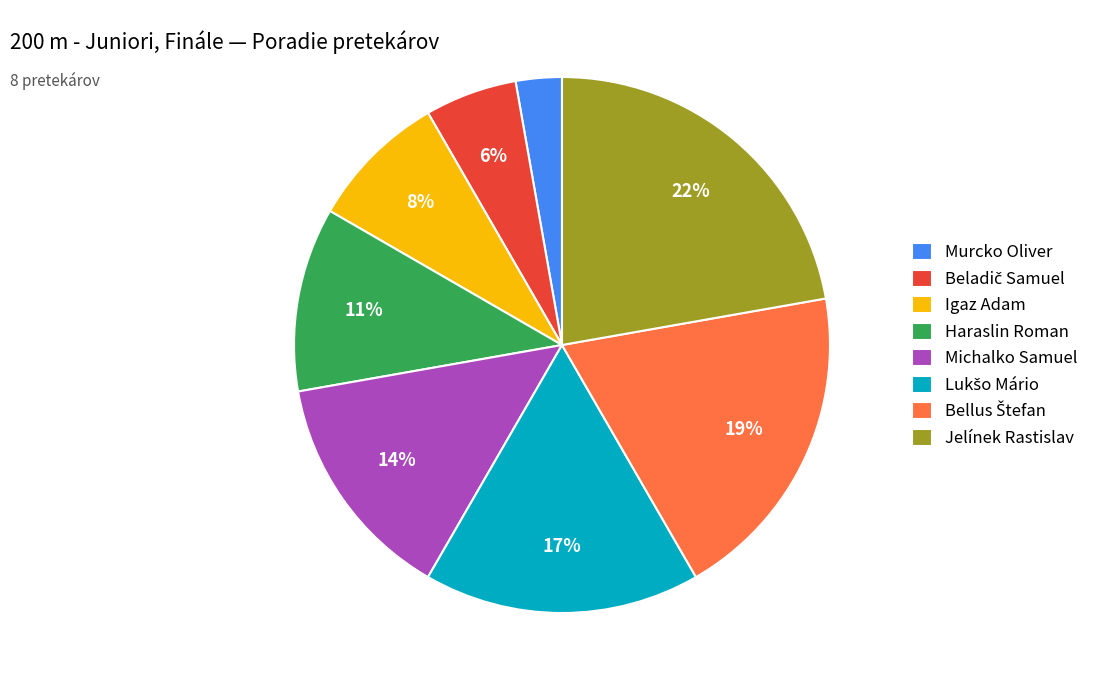

Which slice is the smallest?

Murcko Oliver